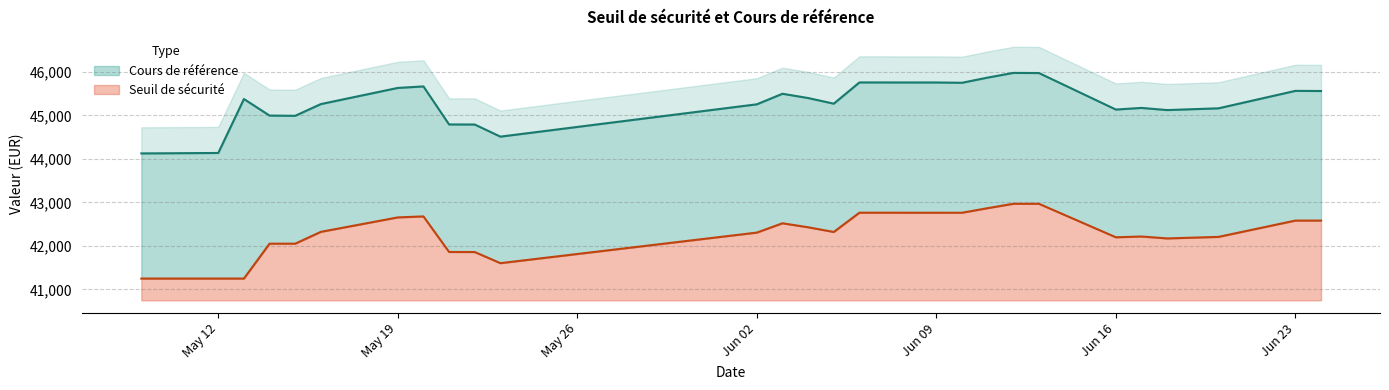

Rank the categories by Seuil de sécurité value from highest to lowest.

2025-06-12, 2025-06-13, 2025-06-11, 2025-06-06, 2025-06-09, 2025-06-10, 2025-05-20, 2025-05-19, 2025-06-23, 2025-06-24, 2025-06-03, 2025-06-04, 2025-05-16, 2025-06-05, 2025-06-02, 2025-06-17, 2025-06-20, 2025-06-16, 2025-06-18, 2025-05-14, 2025-05-15, 2025-05-21, 2025-05-22, 2025-05-23, 2025-05-09, 2025-05-12, 2025-05-13